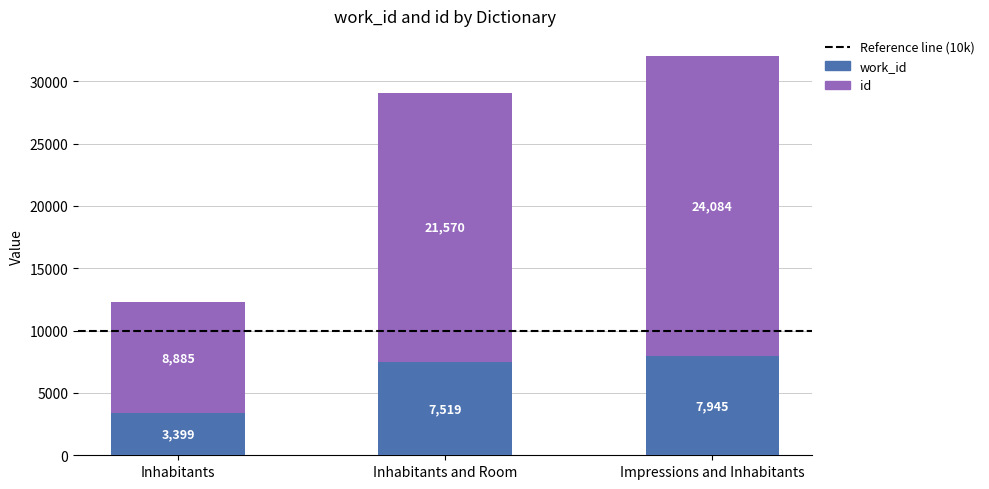

What is the total value across all series at Inhabitants?

12284